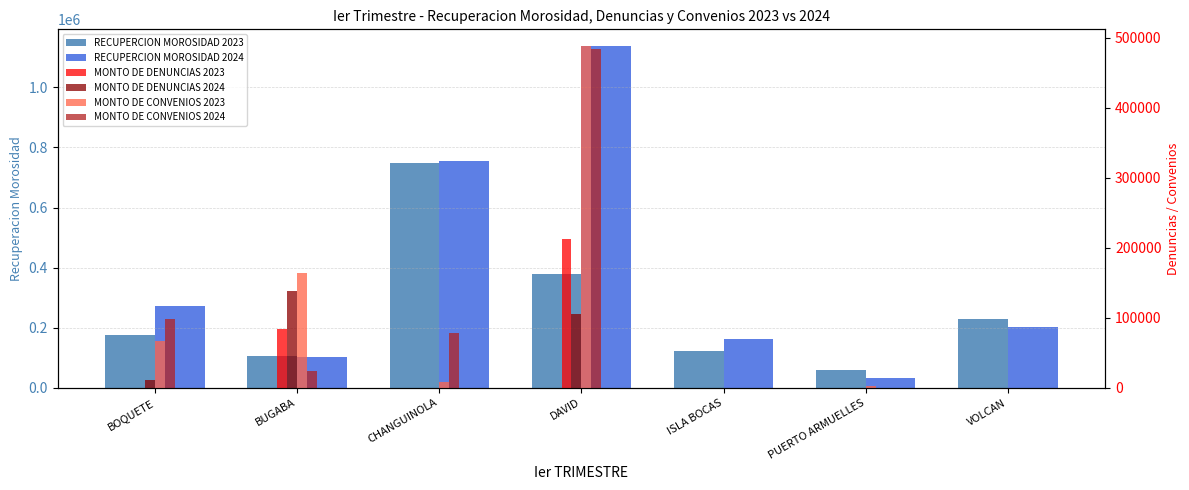

At VOLCAN, list the series in order from smallest to largest.

MONTO DE DENUNCIAS 2023, MONTO DE DENUNCIAS 2024, MONTO DE CONVENIOS 2023, MONTO DE CONVENIOS 2024, RECUPERCION MOROSIDAD 2024, RECUPERCION MOROSIDAD 2023